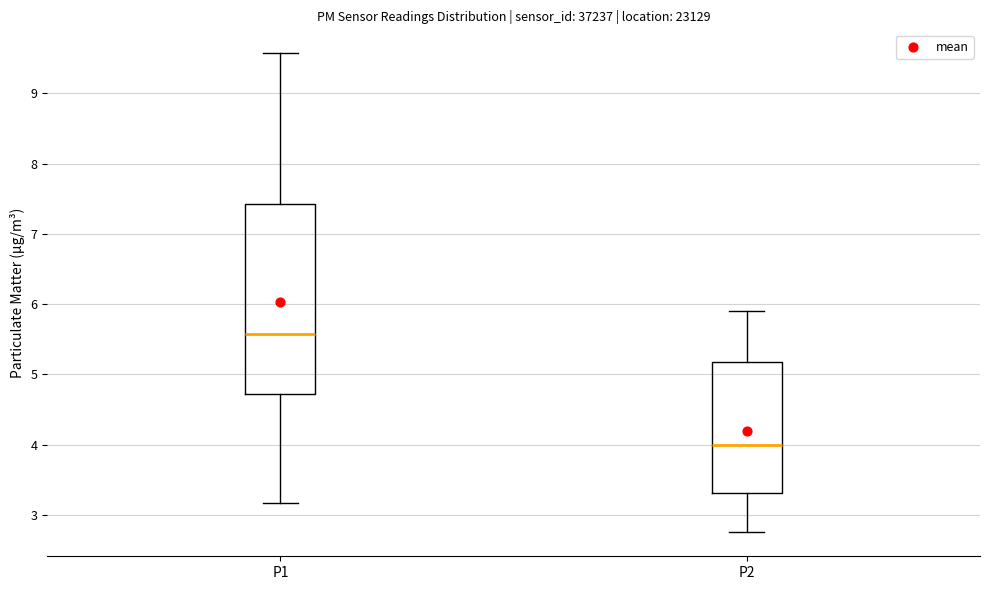

Comparing the boxes themselves (not the whiskers), which one is the tallest?

P1